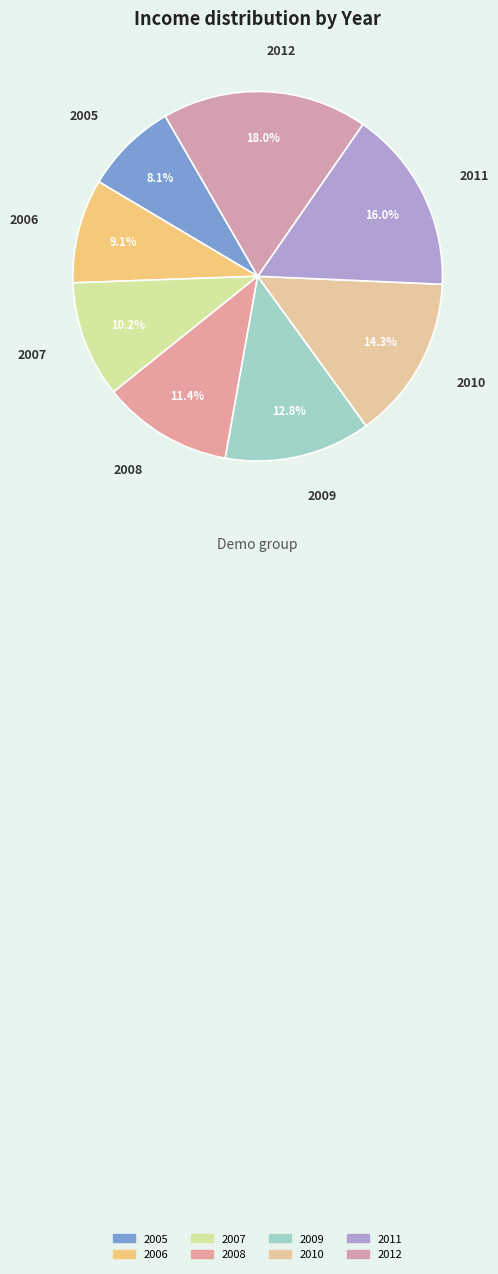

What portion of the pie excludes 2006?

90.9%